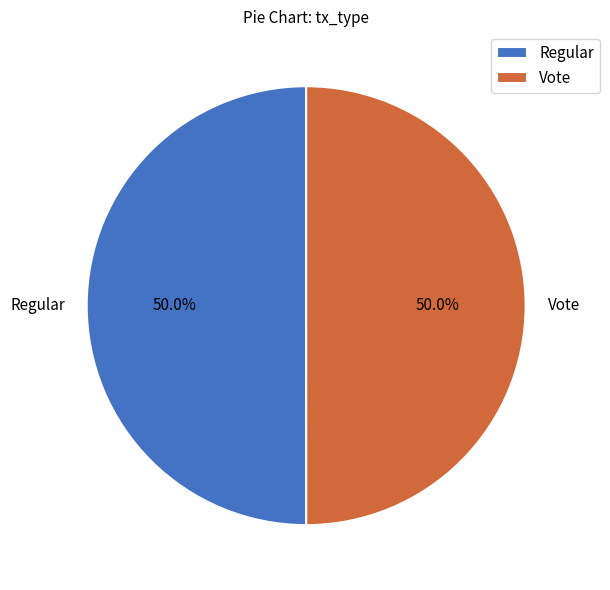

What is the ratio of the value at Regular to the value at Vote?

1.0